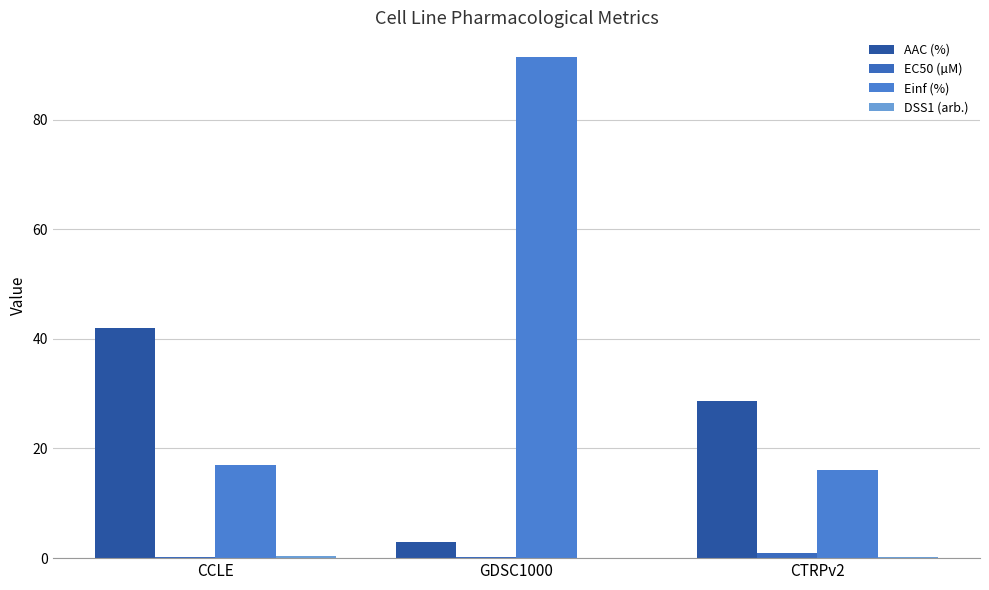

The value of Einf (%) at GDSC1000 is 131.7. True or false?

False